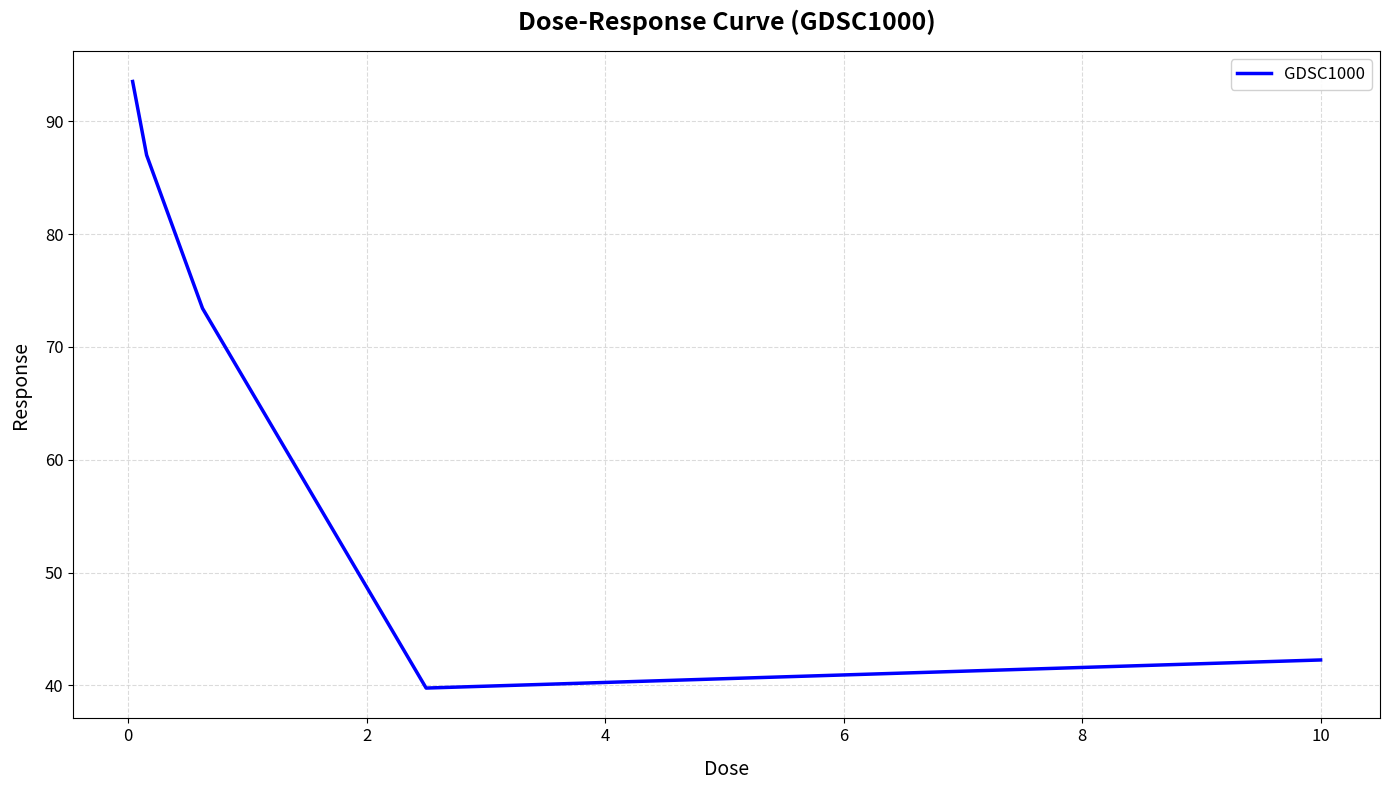

What is the sum of all values?

335.9